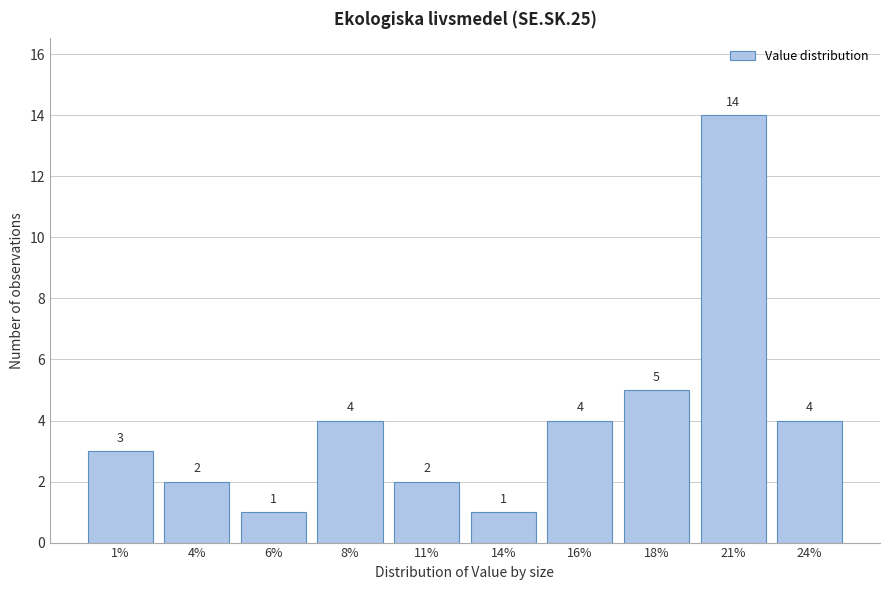

Reading left to right, list all the values displayed in this chart.

3	2	1	4	2	1	4	5	14	4